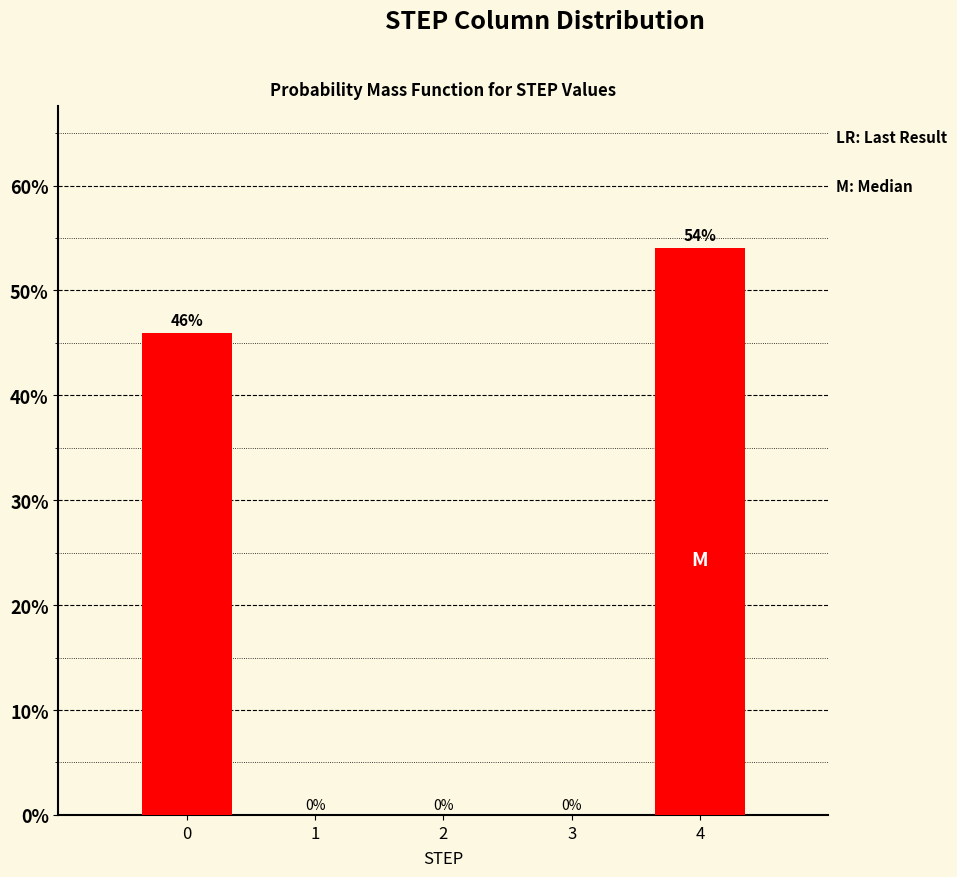

What is the maximum value shown in the chart?

54.1